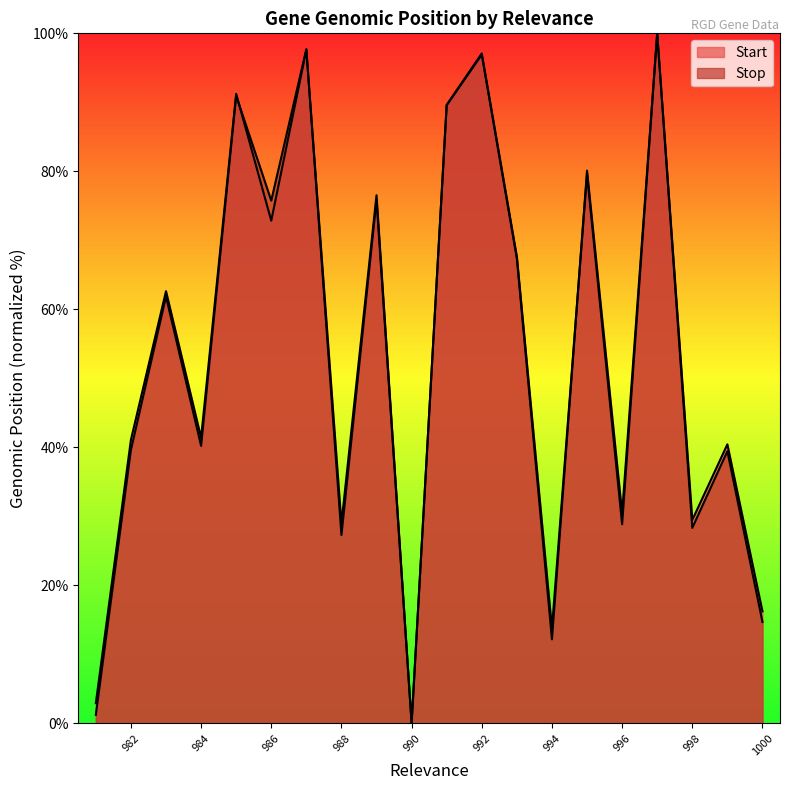

How many data points in Start are above 62?

10